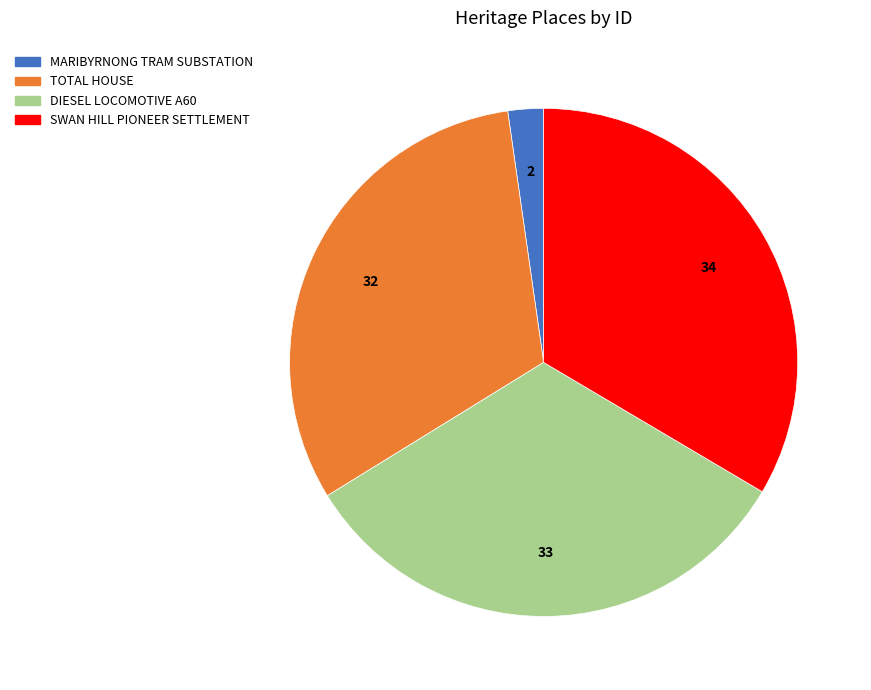

Is there a majority slice in this chart?

No